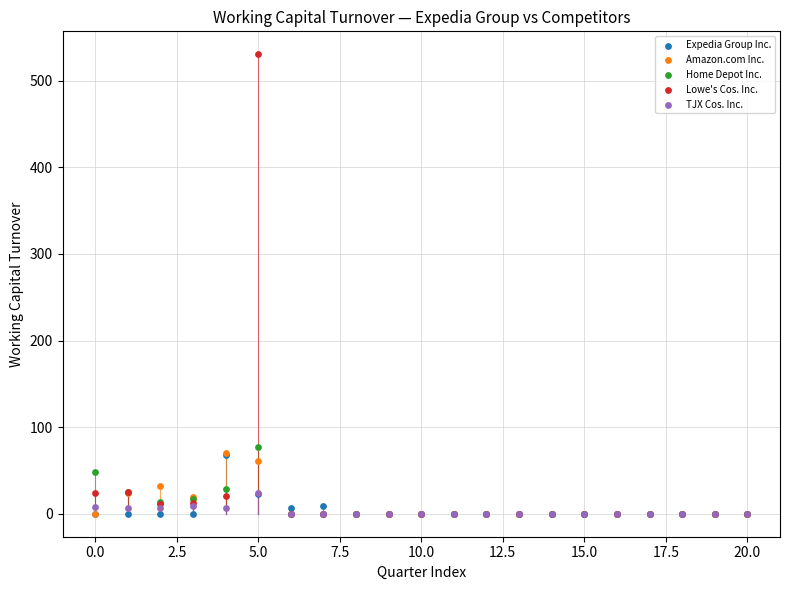

Across all series, what Y value is closest to 265?

76.8